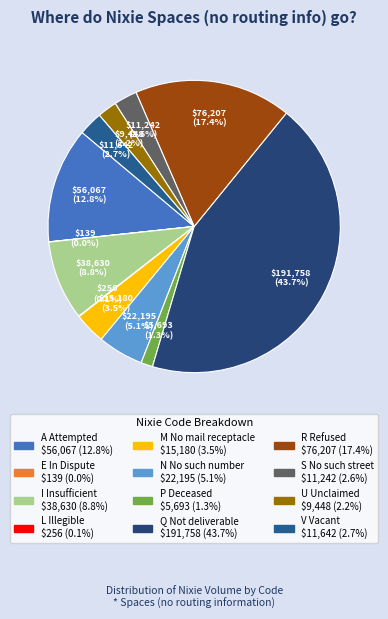

Which category has the smallest portion of the pie?

E In Dispute